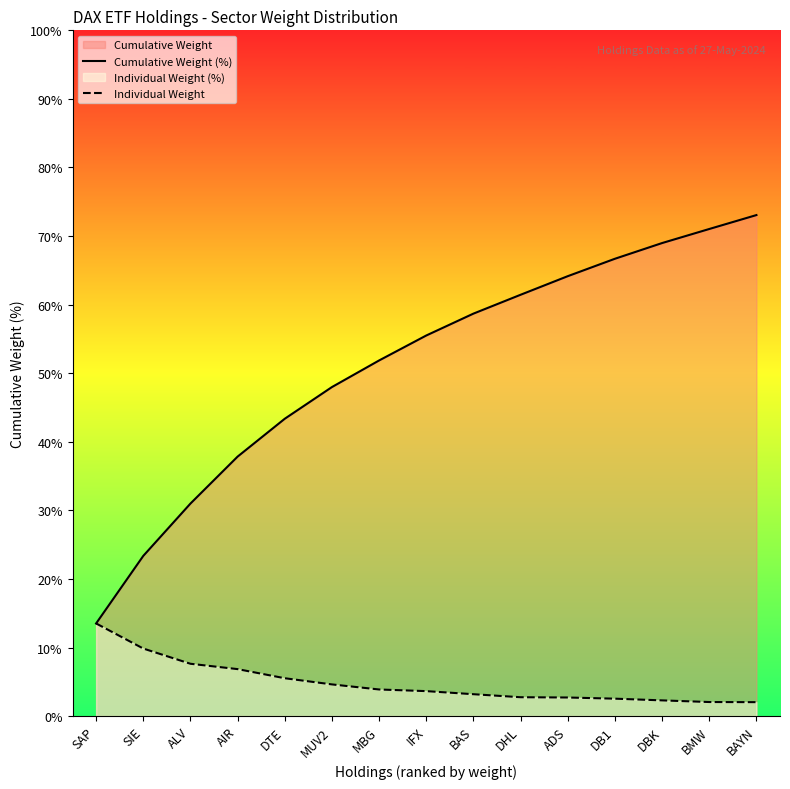

What is the label of the 5th point from the left?

DTE